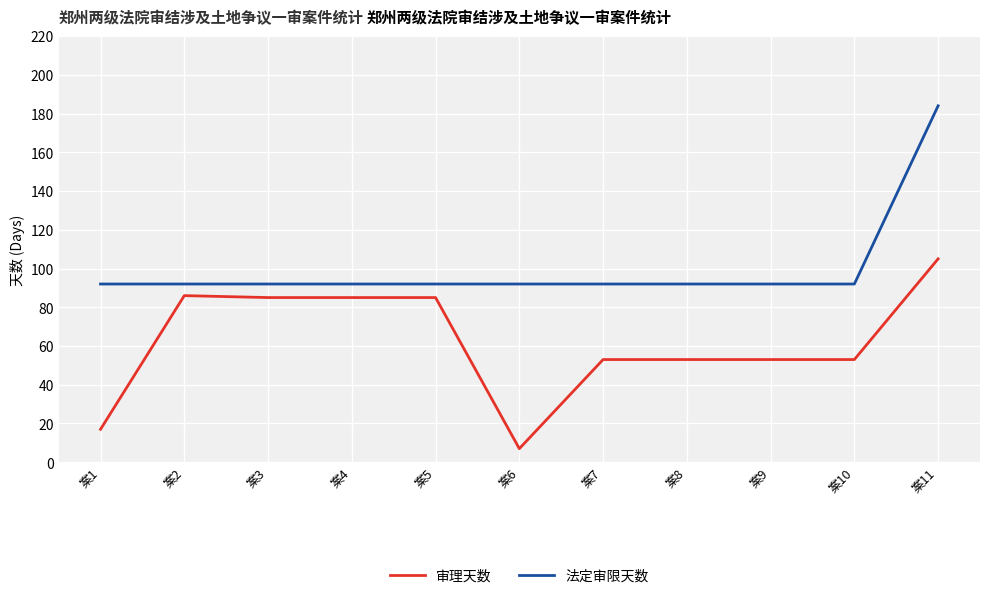

At 案1, list the series in order from largest to smallest.

法定审限天数, 审理天数